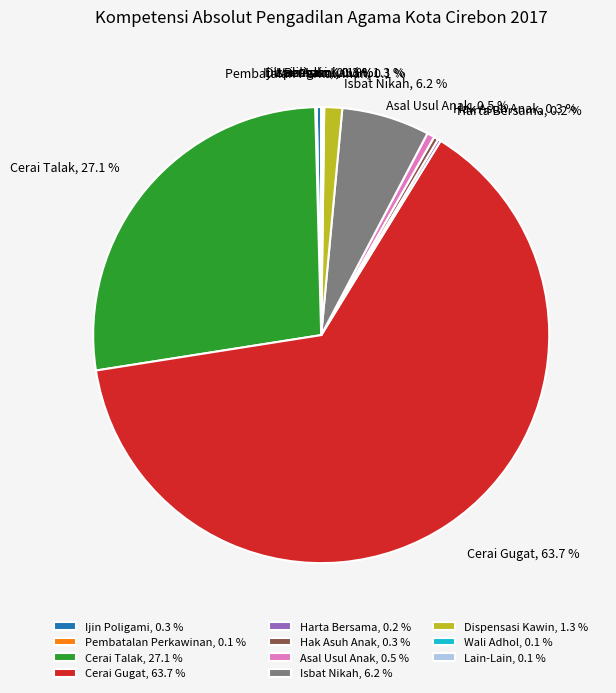

To the nearest percent, what is the average slice percentage?

9%